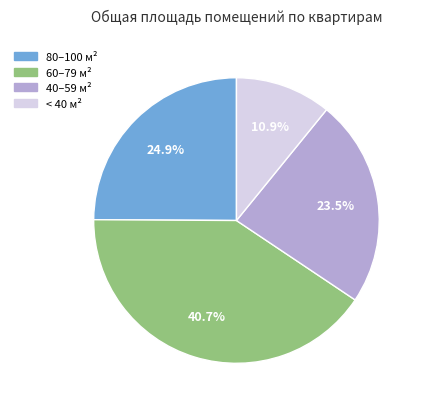

Is there any slice that represents more than half of the pie?

No